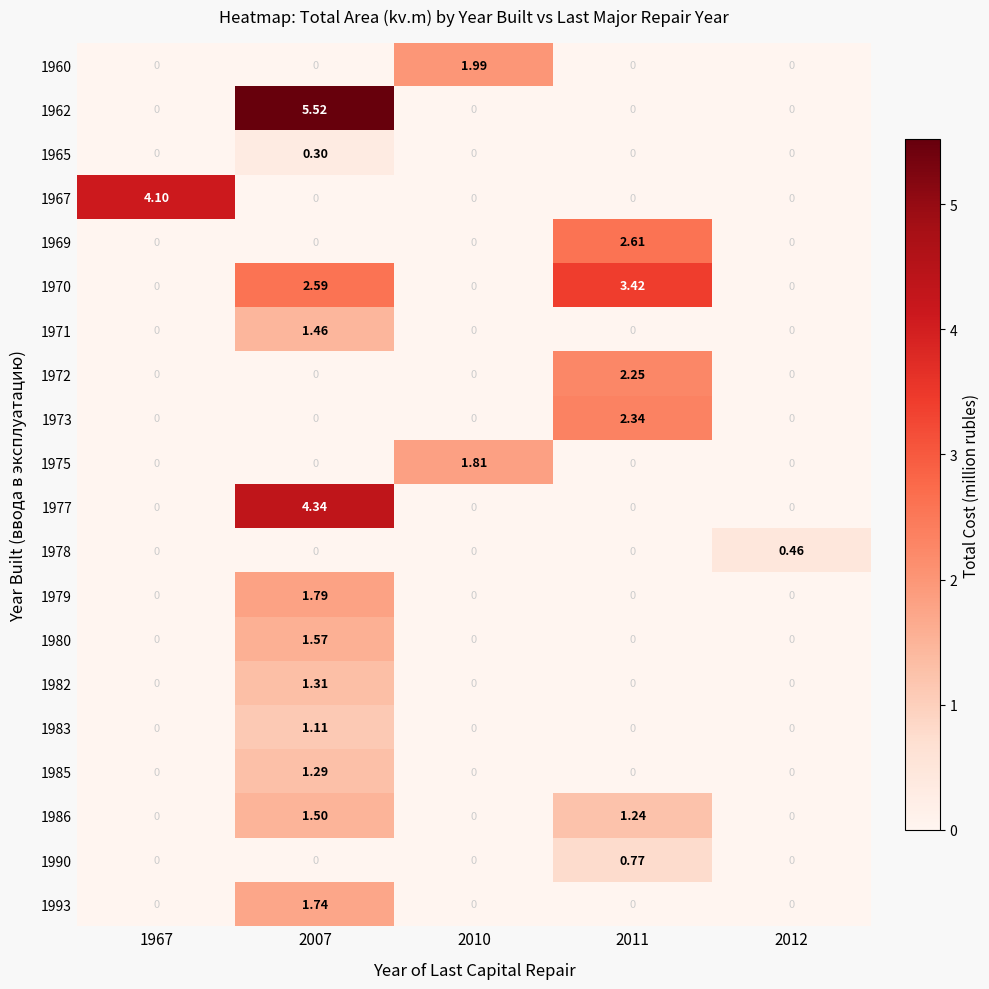

How many categories are shown in the chart?

5